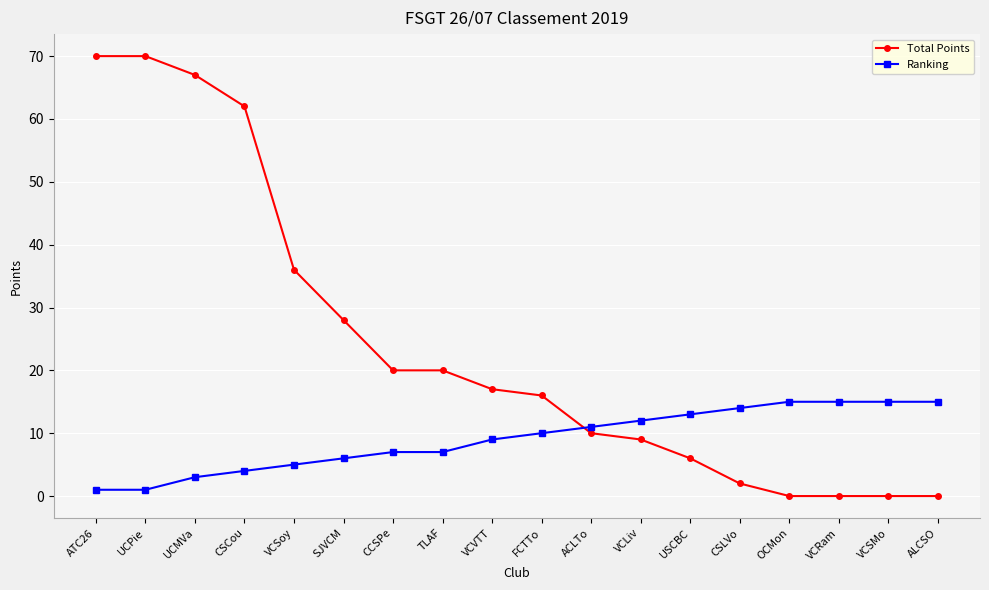

At how many categories does at least one series exceed 33?

5